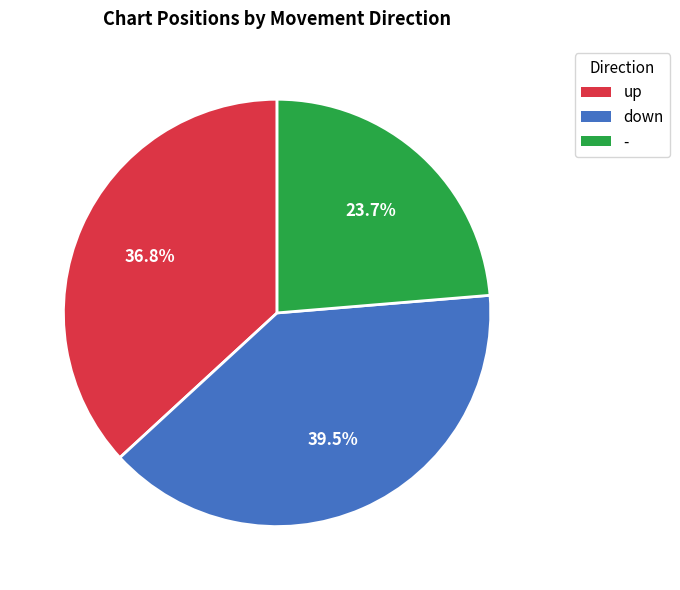

Does up account for over 50% of the chart?

No